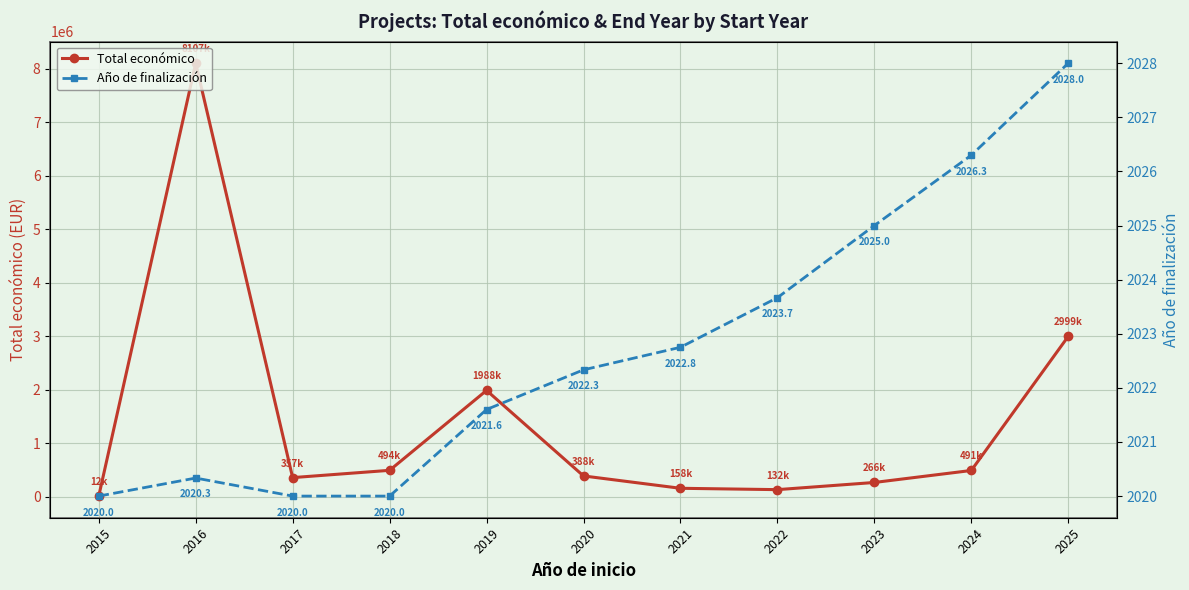

True or false: Total económico and Año de finalización cross at least once.

False